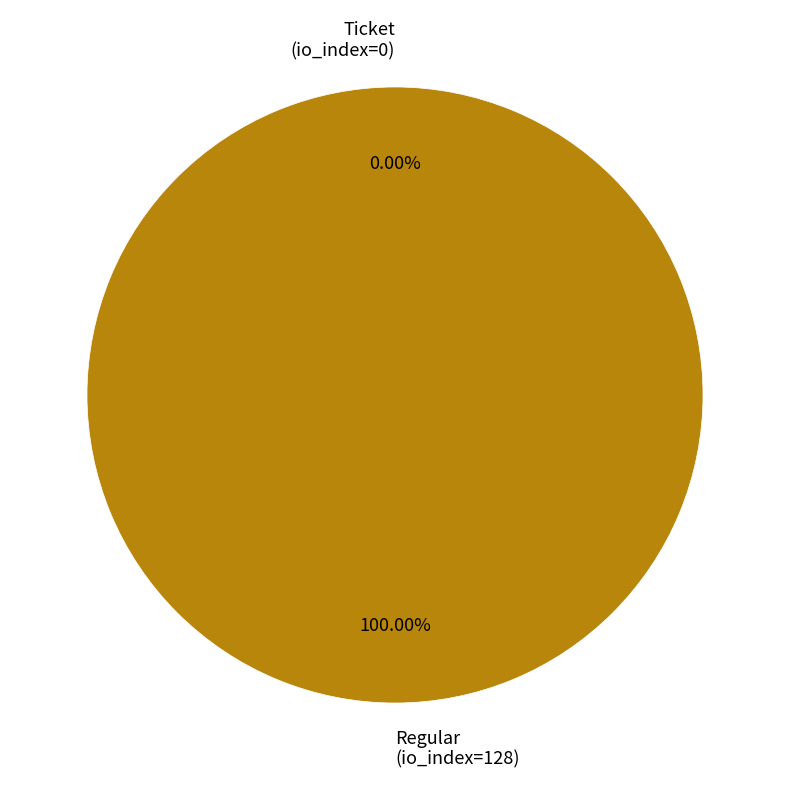

How many slices are in this pie chart?

2